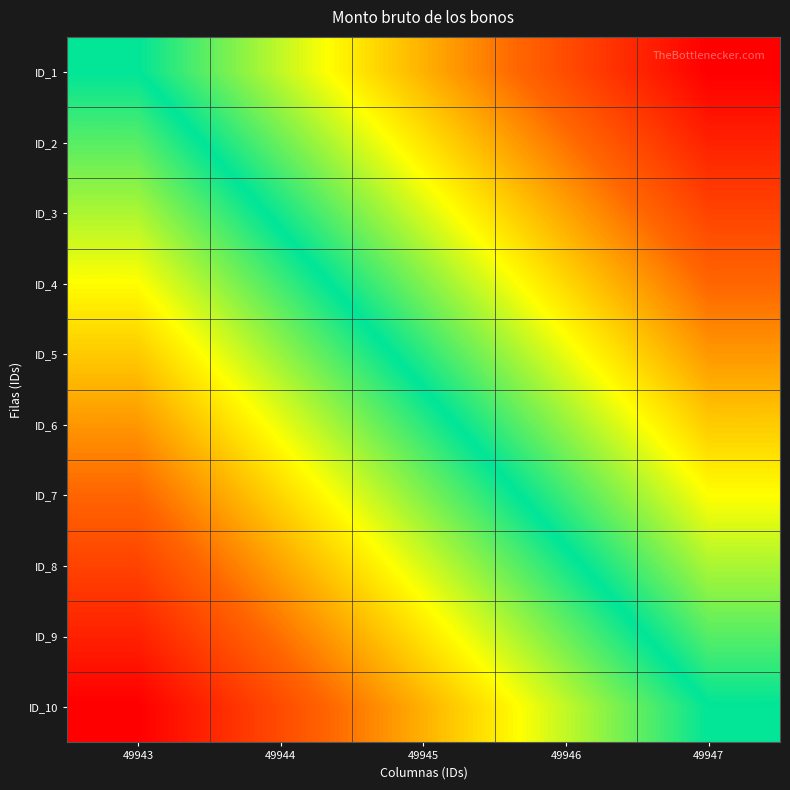

What is the total value across all series at 49944?

2.5